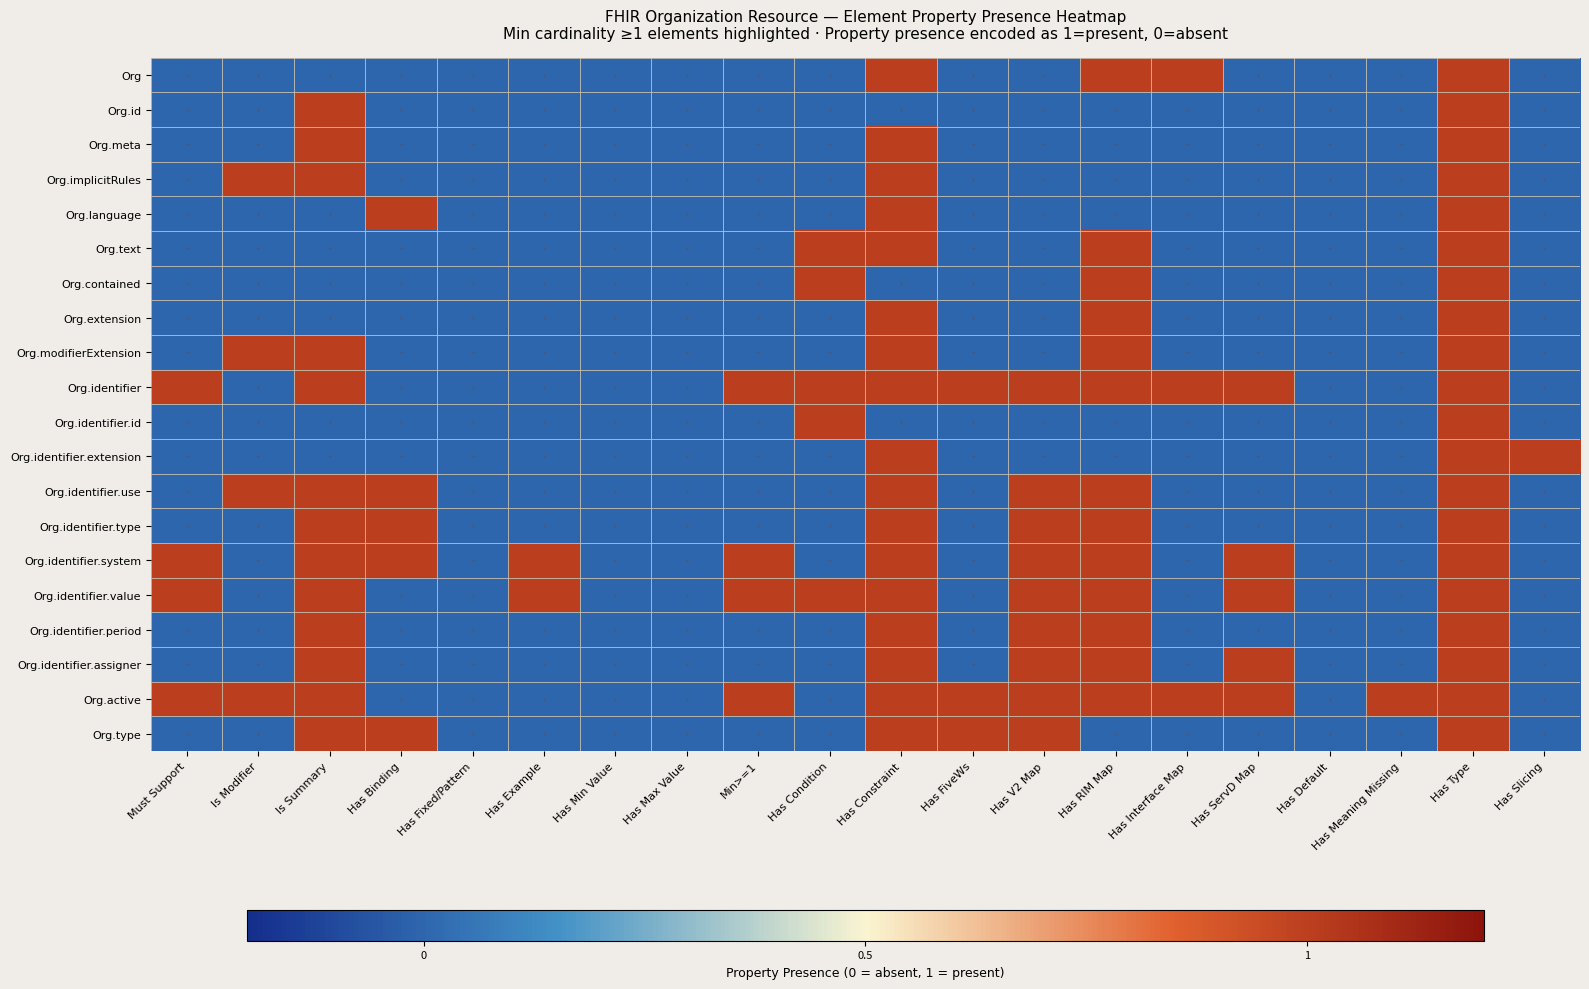

What is the total value across all series at Has RIM Map?

13